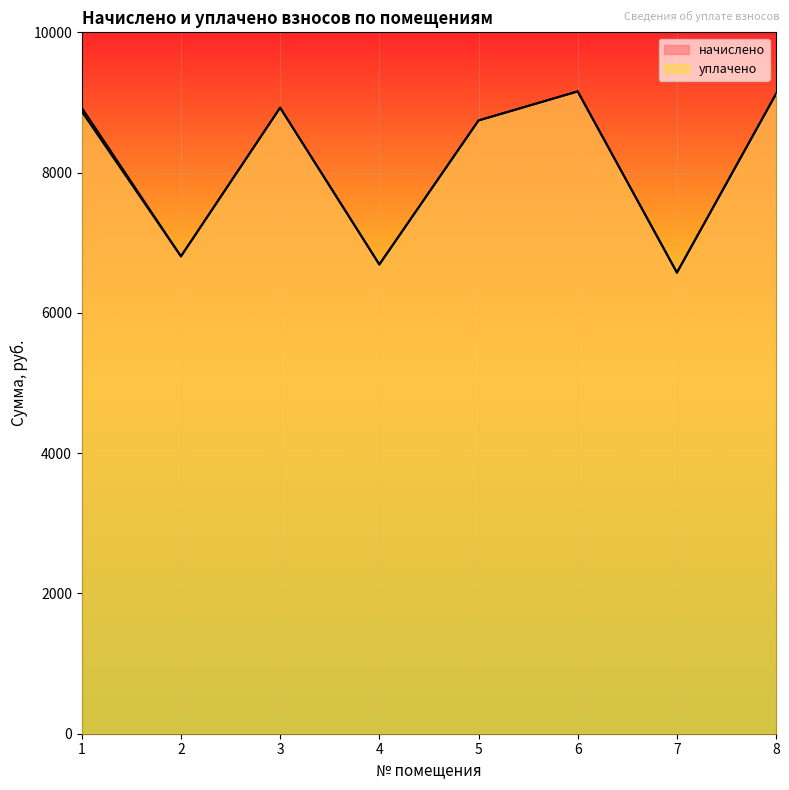

How many interior local valleys does the уплачено series have?

3